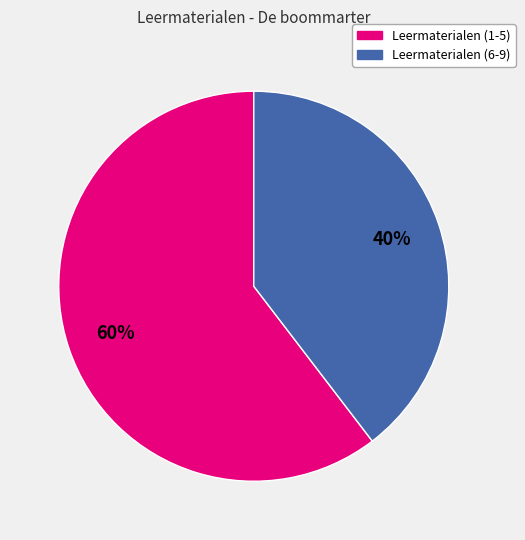

Is there a majority slice in this chart?

Yes